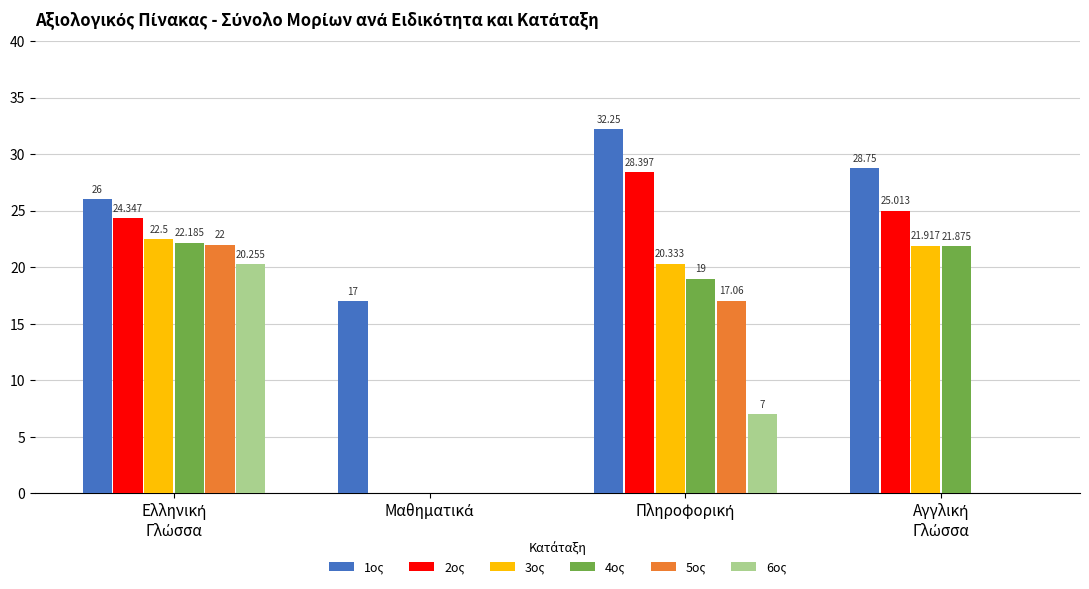

Reading left to right, what are all the values shown in this chart?

1ος: 26.0	17.0	32.2	28.8
2ος: 24.3	0.0	28.4	25.0
3ος: 22.5	0.0	20.3	21.9
4ος: 22.2	0.0	19.0	21.9
5ος: 22.0	0.0	17.1	0.0
6ος: 20.3	0.0	7.0	0.0